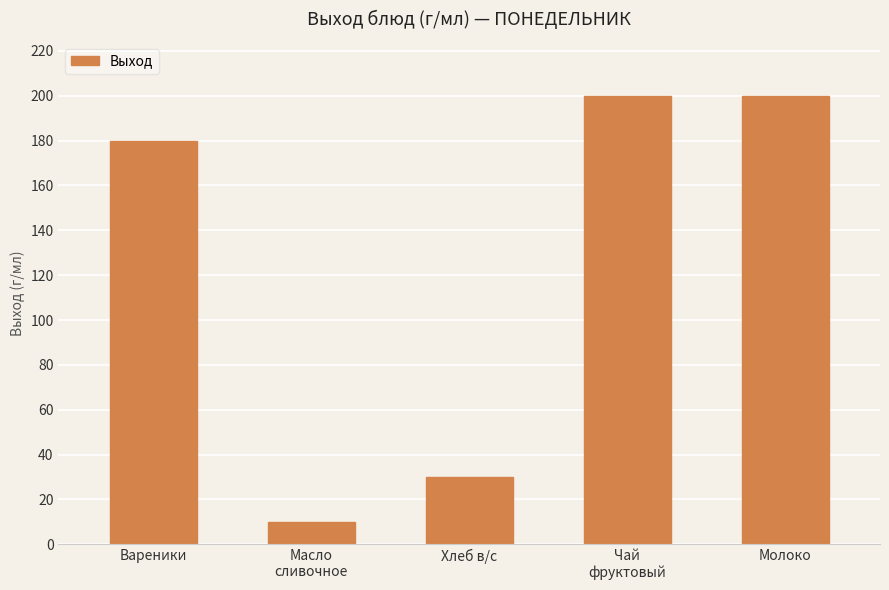

What is the sum of all values?

620